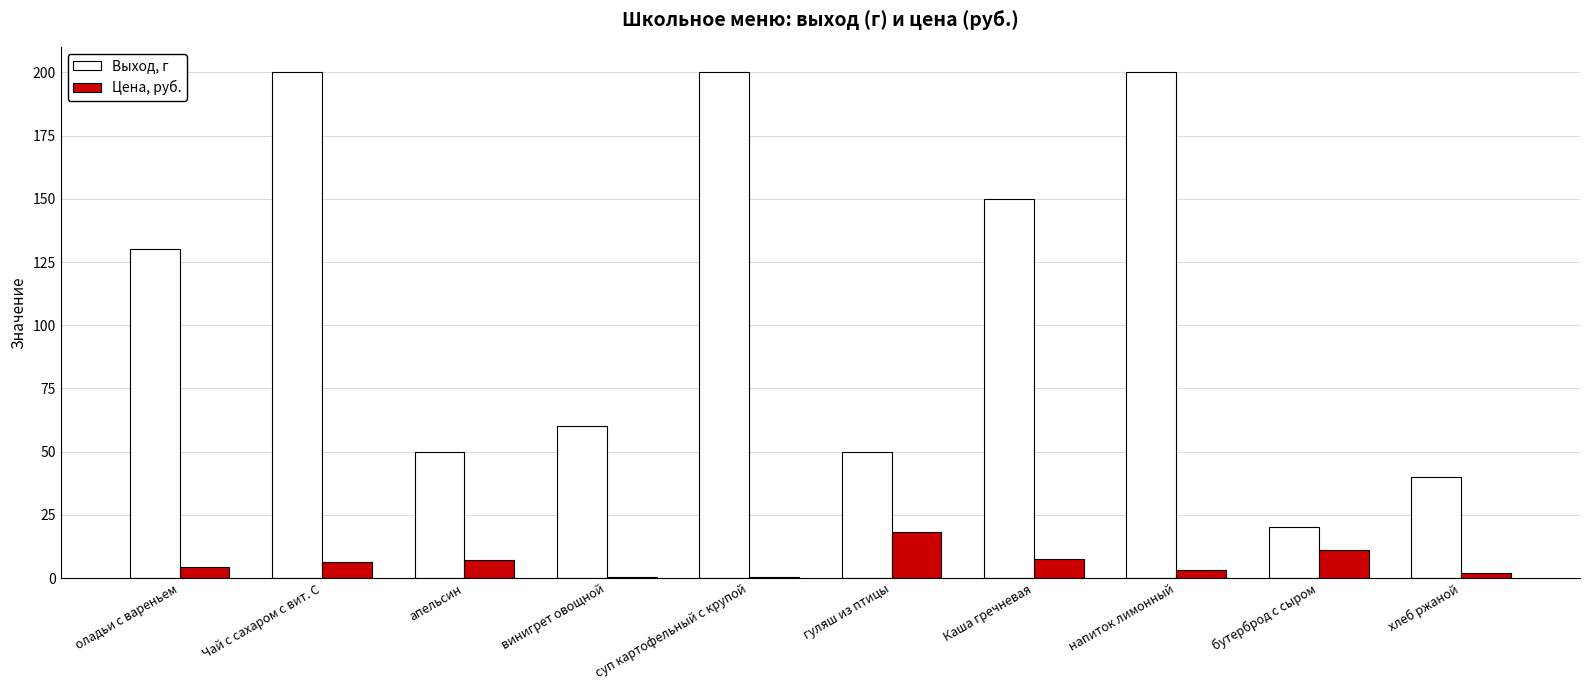

Is it true that Цена, руб. equals 4.5 at оладьи с вареньем?

True